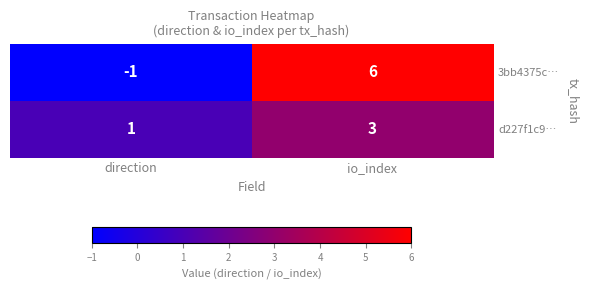

Reading left to right, list all the values displayed in this chart.

3bb4375c…: direction=-1	io_index=6
d227f1c9…: direction=1	io_index=3